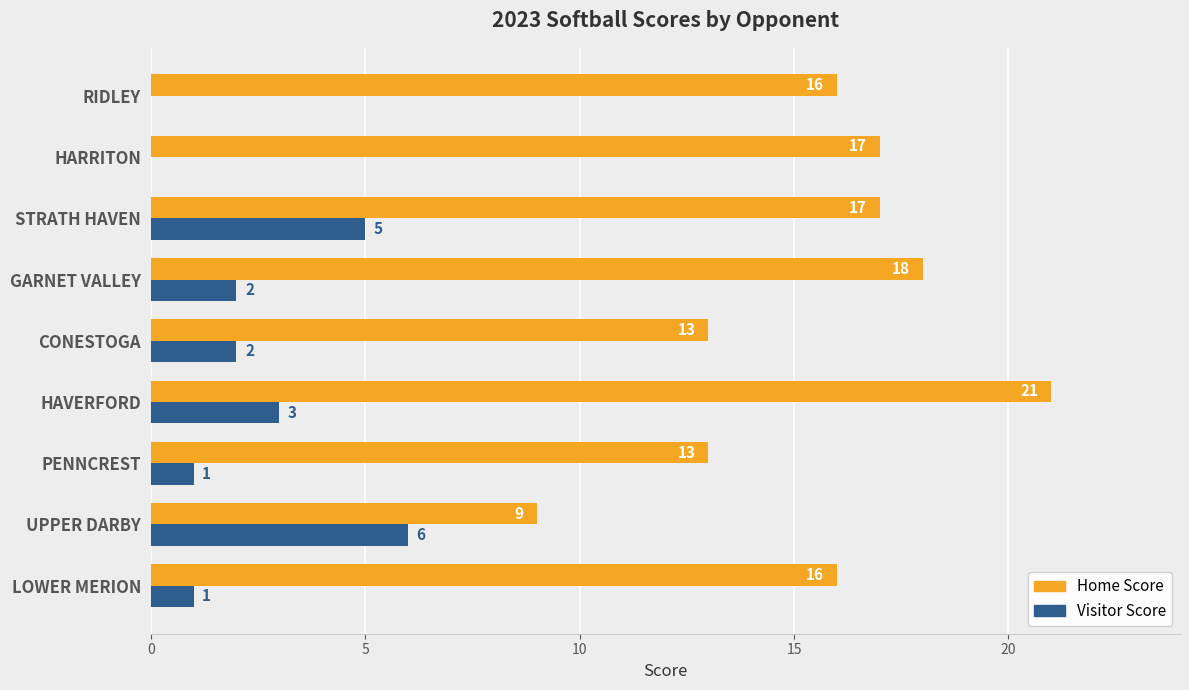

At which category is the sum across all series the highest?

HAVERFORD